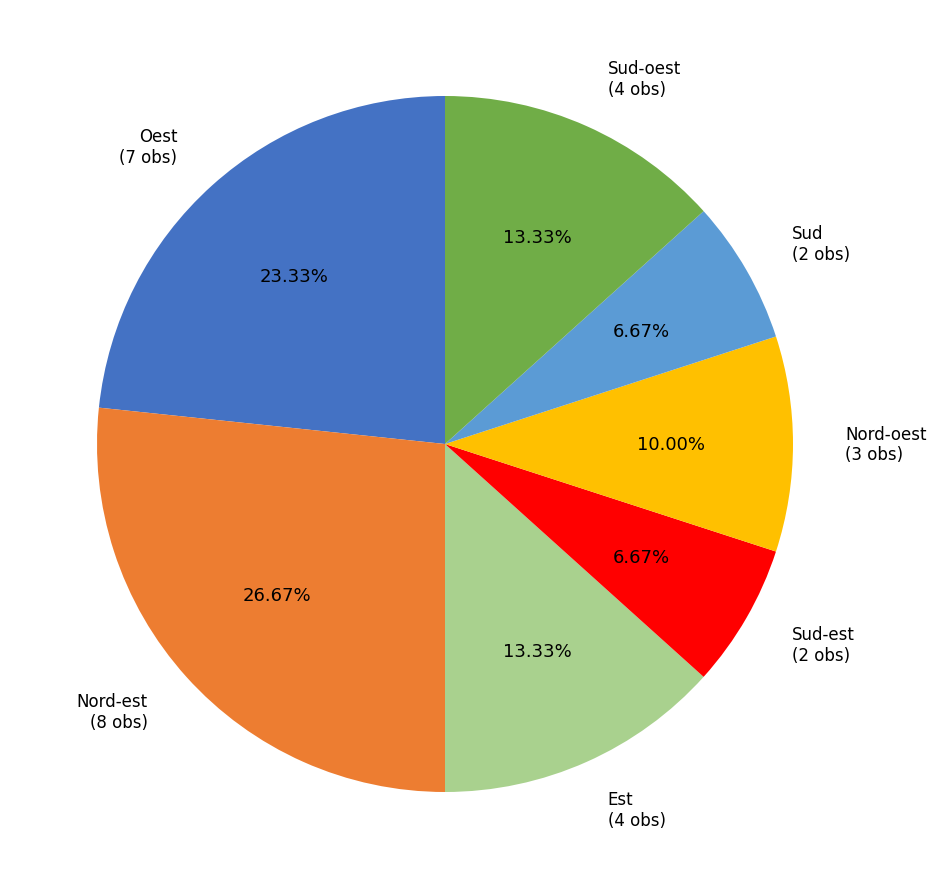

To the nearest percent, what percentage of the pie is Sud-oest?

13%